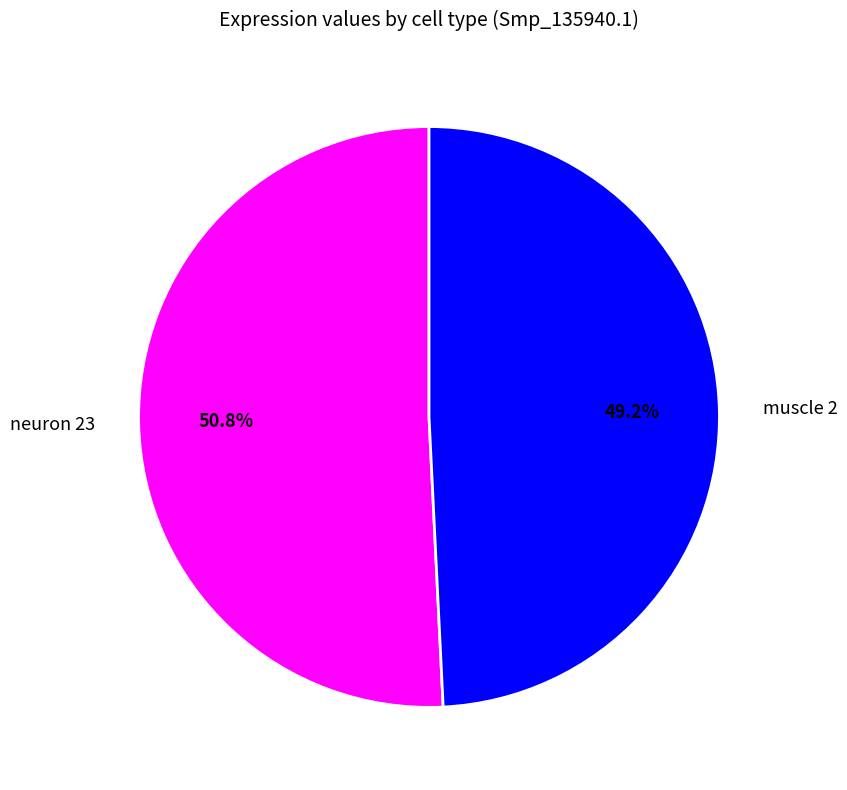

To the nearest percent, what is the combined percentage of neuron 23 and muscle 2?

100%